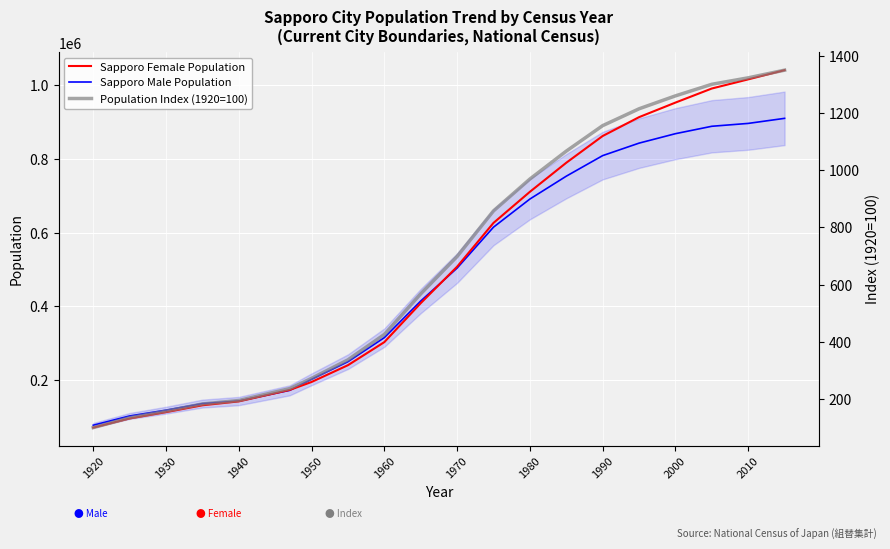

Which category has the lowest value across all series?

1920